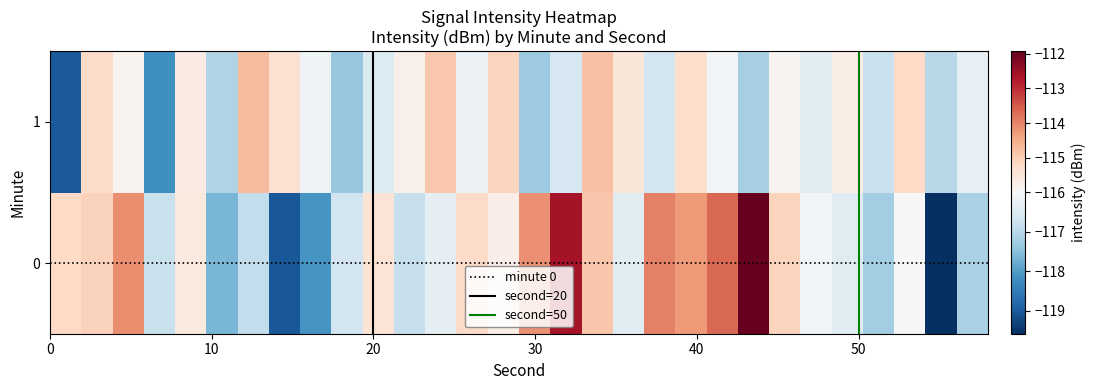

List the series in order of their peak value, highest first.

0, 1